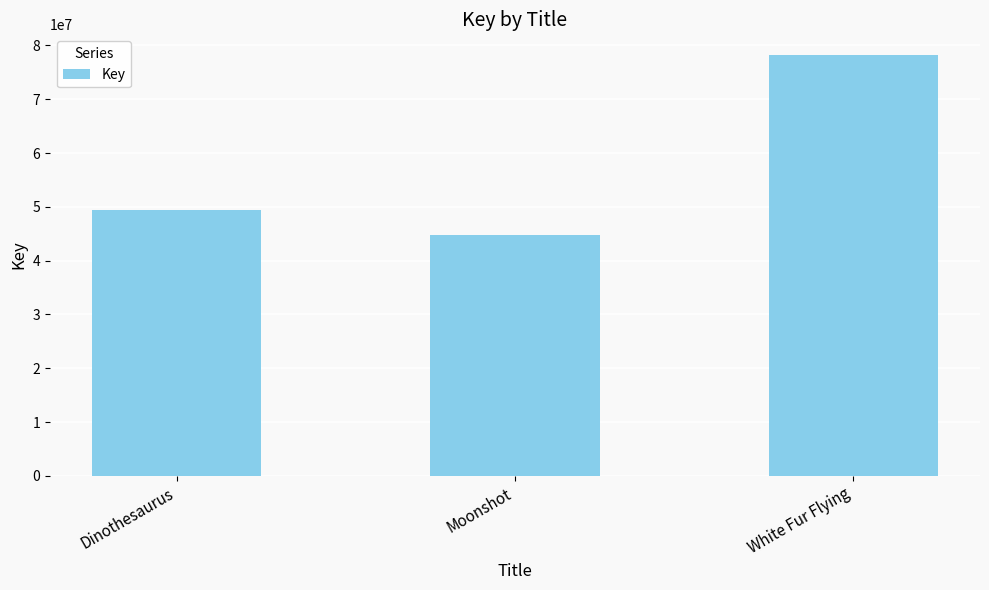

Does the chart contain any negative values?

No